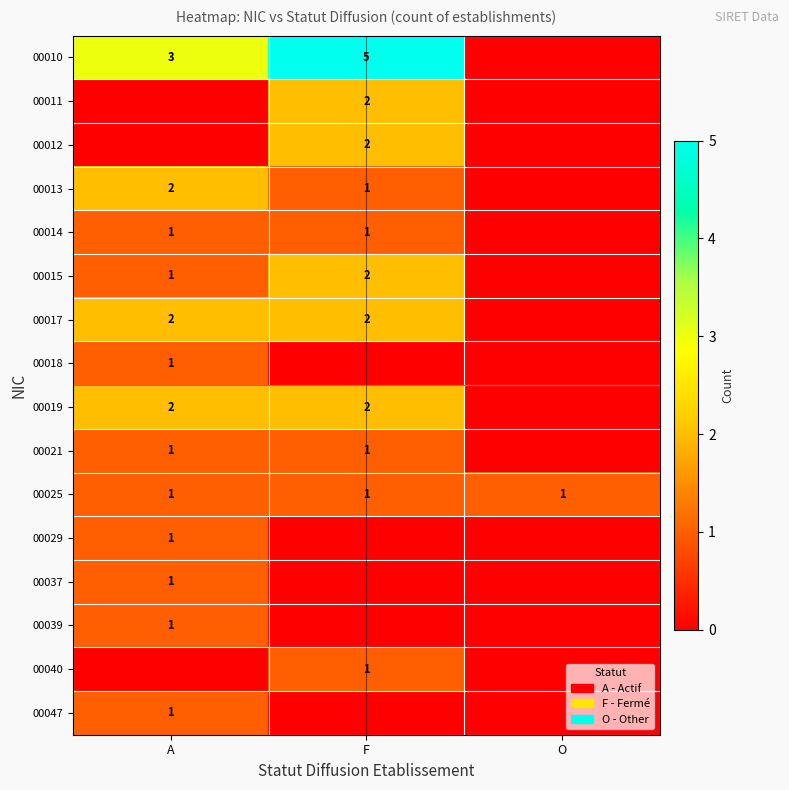

Is it true that 00039 equals 2 at A?

False